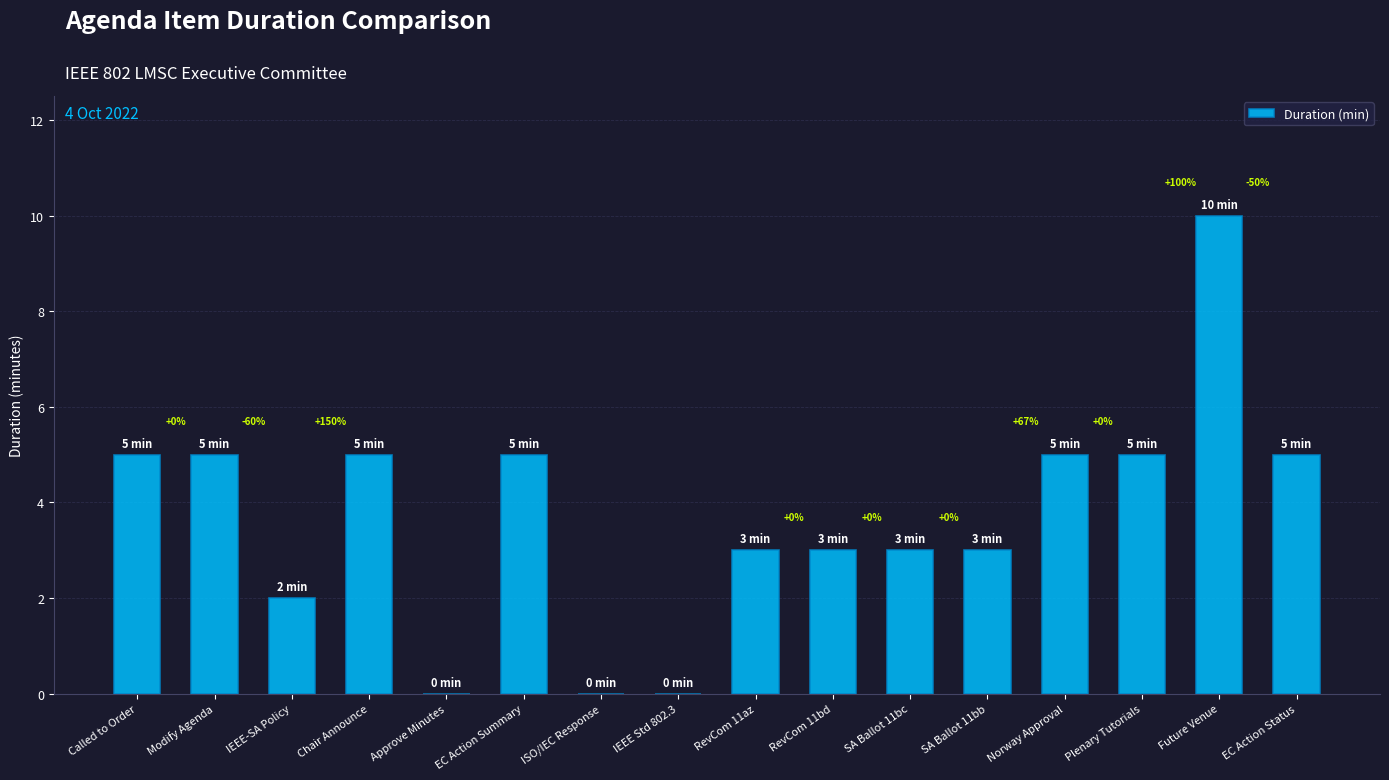

Reading left to right, list all the values displayed in this chart.

Called to Order=5	Modify Agenda=5	IEEE-SA Policy=2	Chair Announce=5	Approve Minutes=0	EC Action Summary=5	ISO/IEC Response=0	IEEE Std 802.3=0	RevCom 11az=3	RevCom 11bd=3	SA Ballot 11bc=3	SA Ballot 11bb=3	Norway Approval=5	Plenary Tutorials=5	Future Venue=10	EC Action Status=5